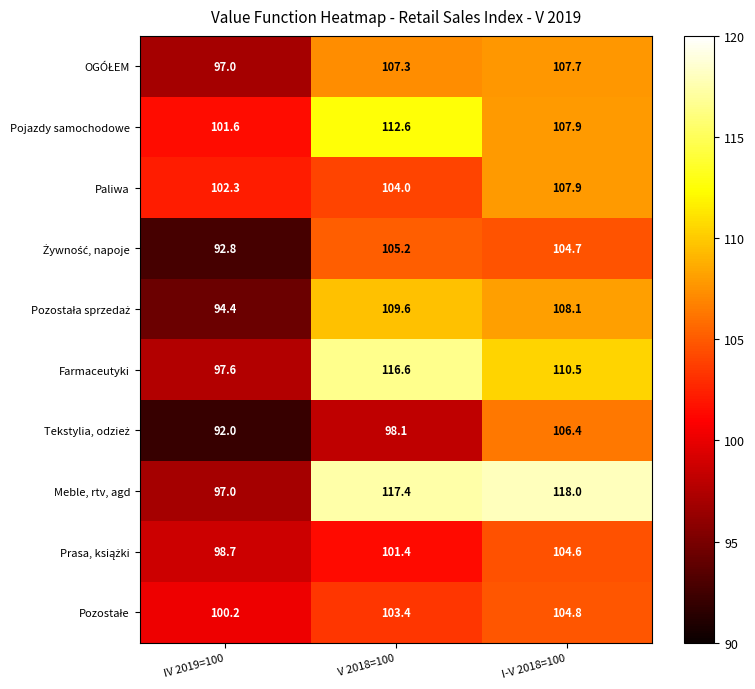

At how many categories does at least one series exceed 115?

2